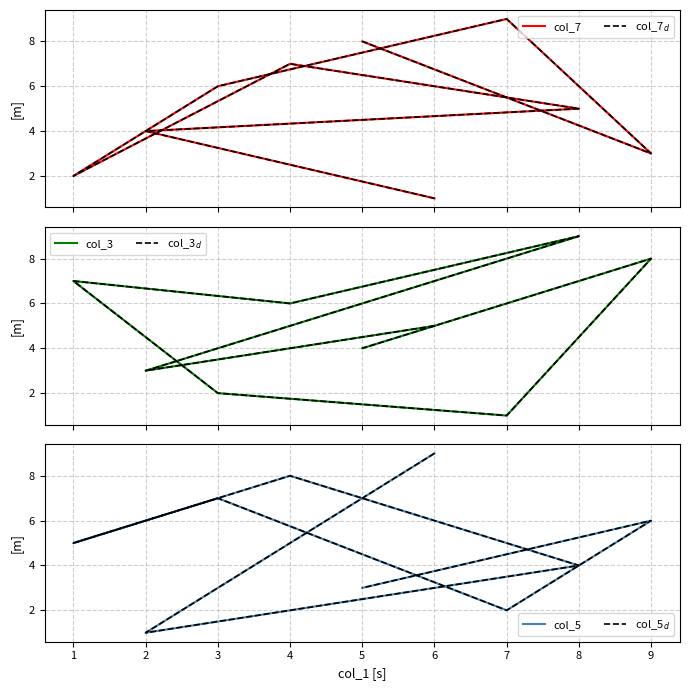

At which category does col_5 reach its first local valley?

2